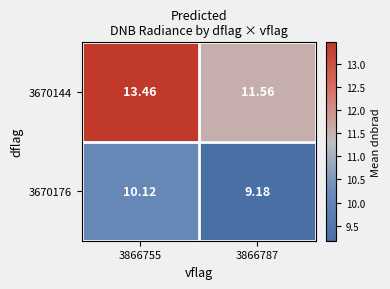

Which label corresponds to the smallest value in the chart?

3866787